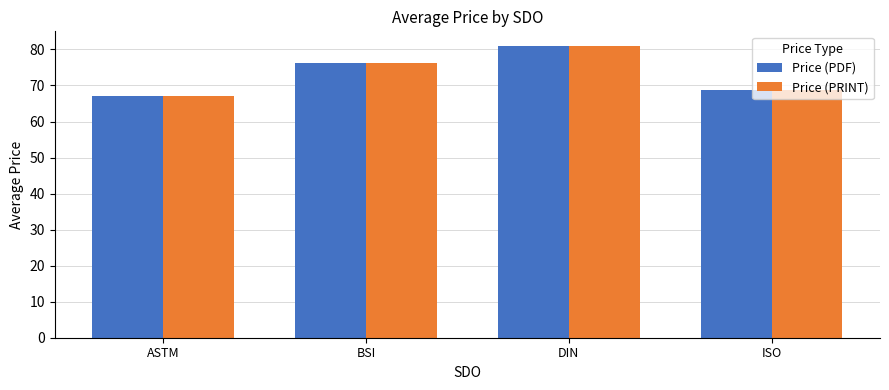

What is the difference between the maximum and minimum values in the Price (PRINT) series?

13.8